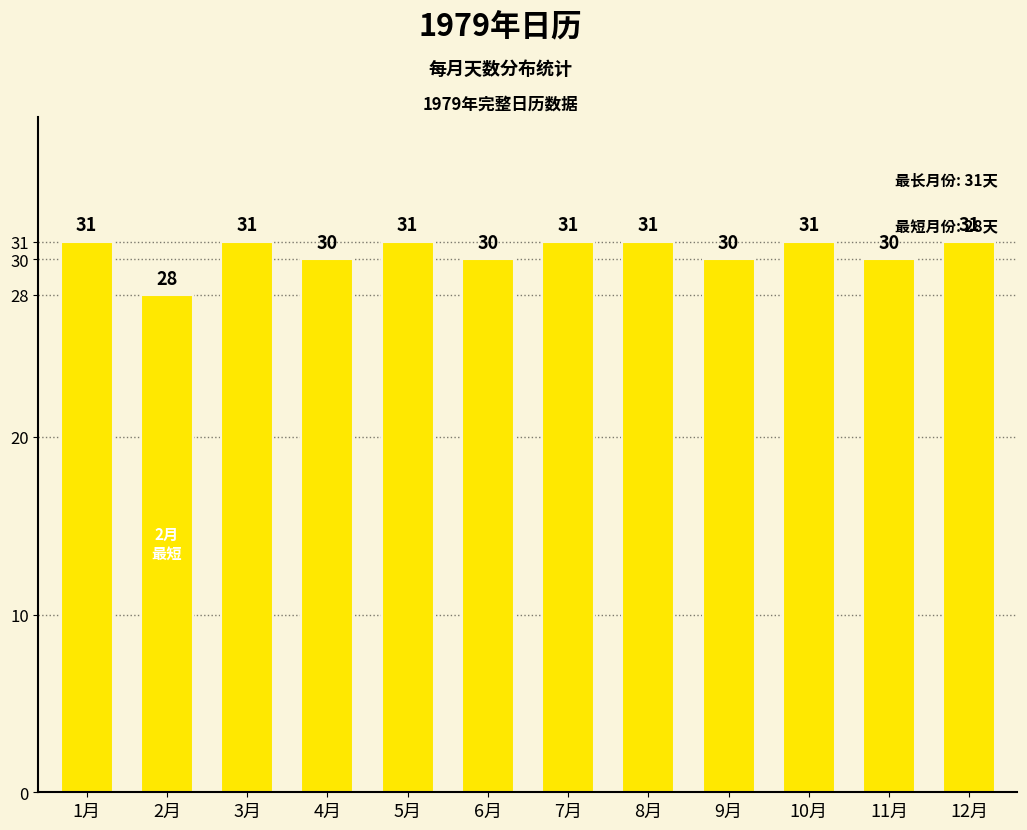

Is it true that the value at 10月 is 31?

True